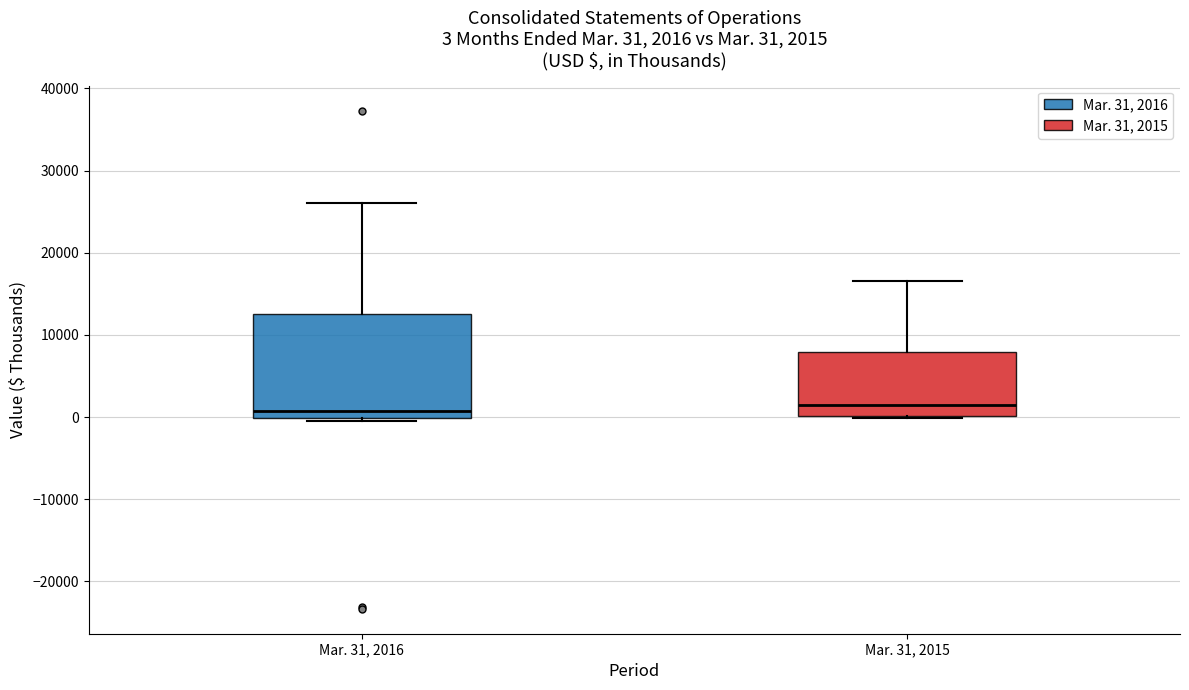

Which box is the tallest, from its lower edge to its upper edge?

Mar. 31, 2016